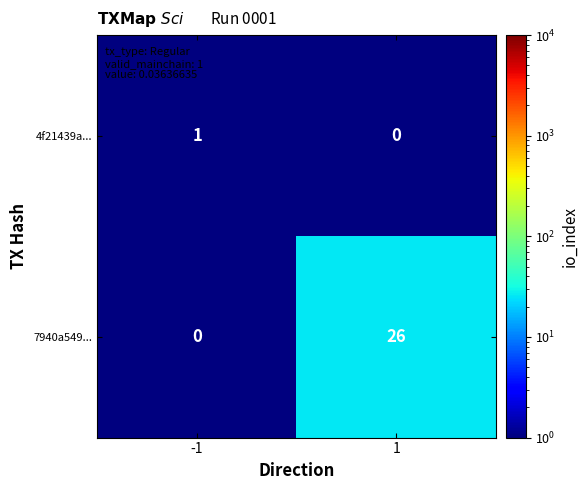

What is the spread (max minus min) of values at 1?

26